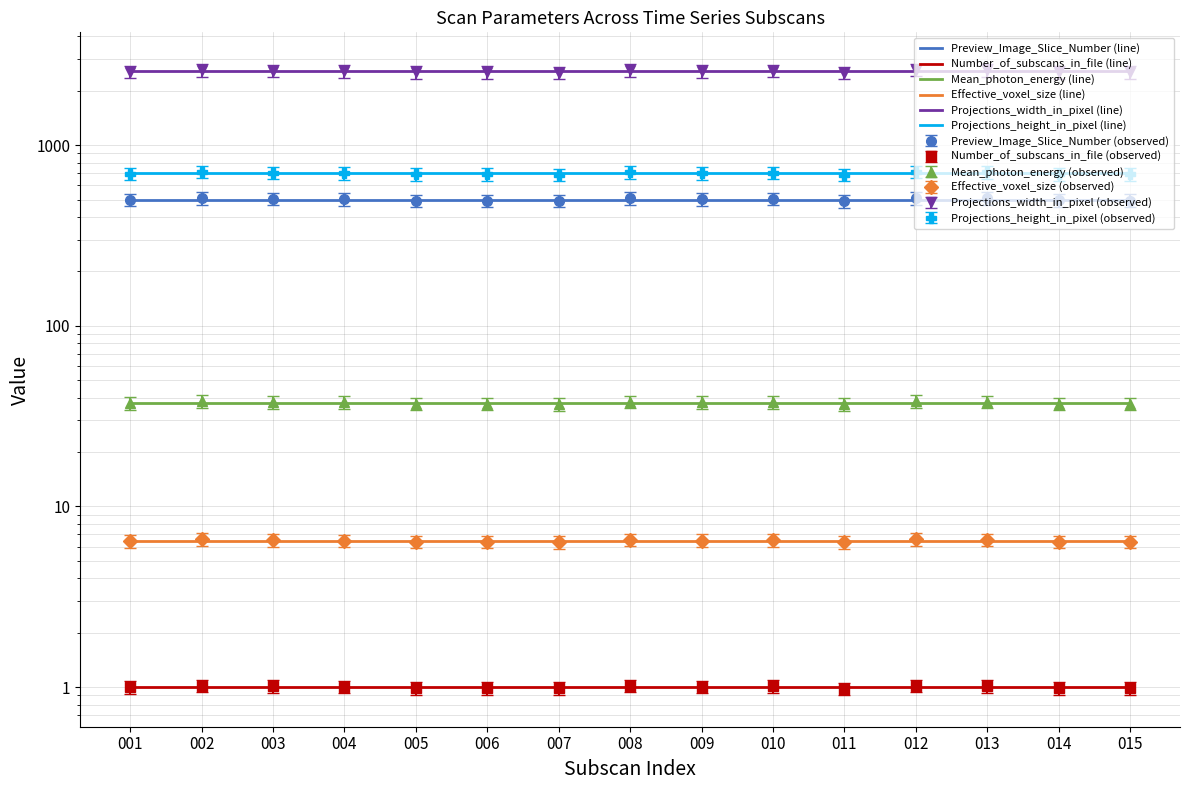

What is the lowest value of the Projections_width_in_pixel (line) series?

2560.0